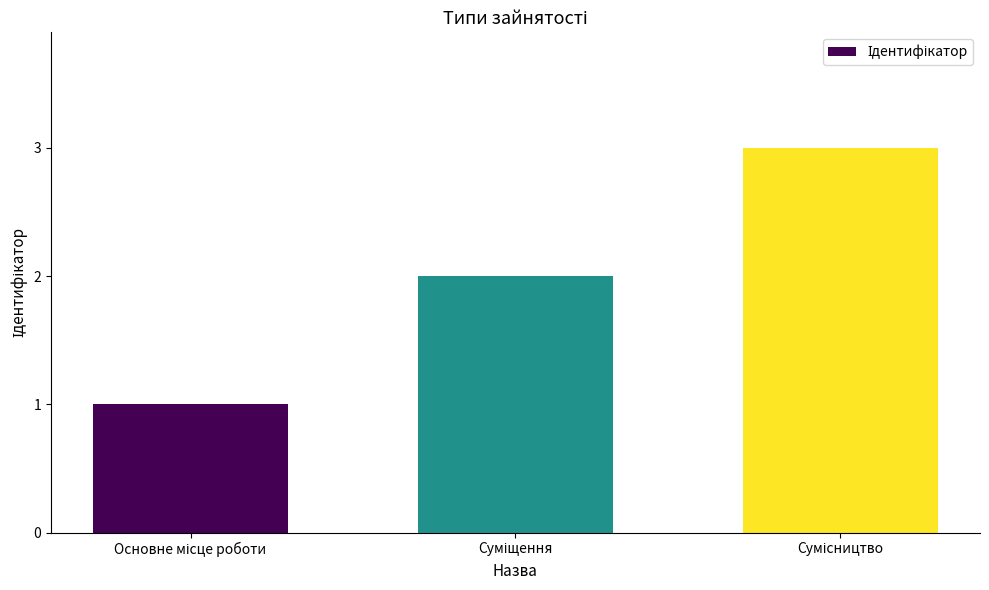

What is the minimum value shown in the chart?

1